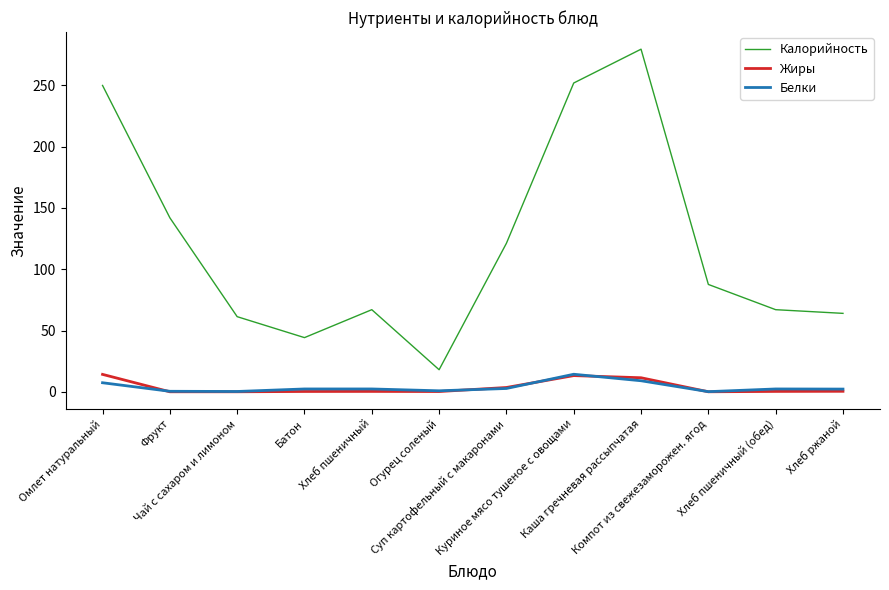

What position from the left is Хлеб ржаной?

12